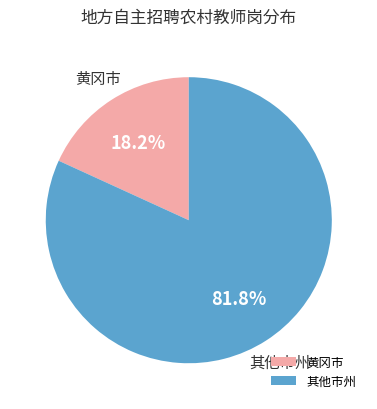

What percentage do 黄冈市 and 其他市州 together represent?

100.0%